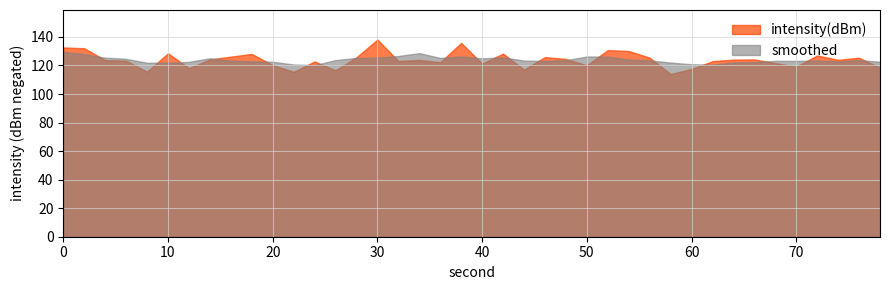

Count the number of categories in the chart.

40